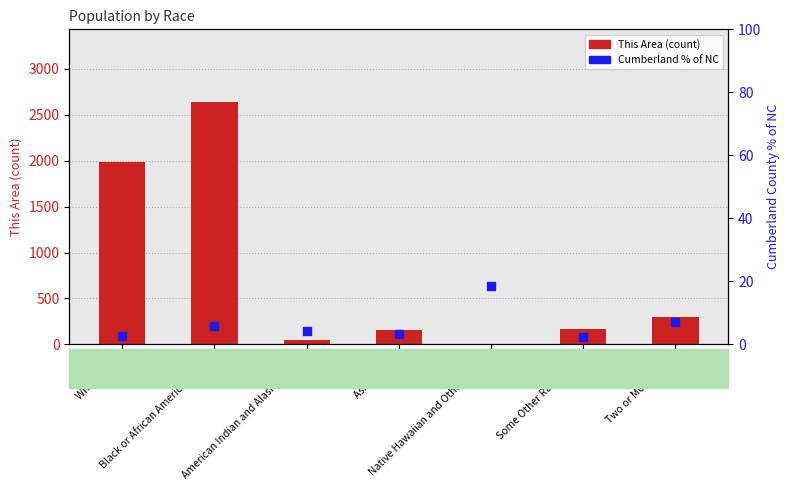

Is the value of Cumberland % of NC at Two or More Races greater than the value of This Area (count) at American Indian and Alaska Native?

No